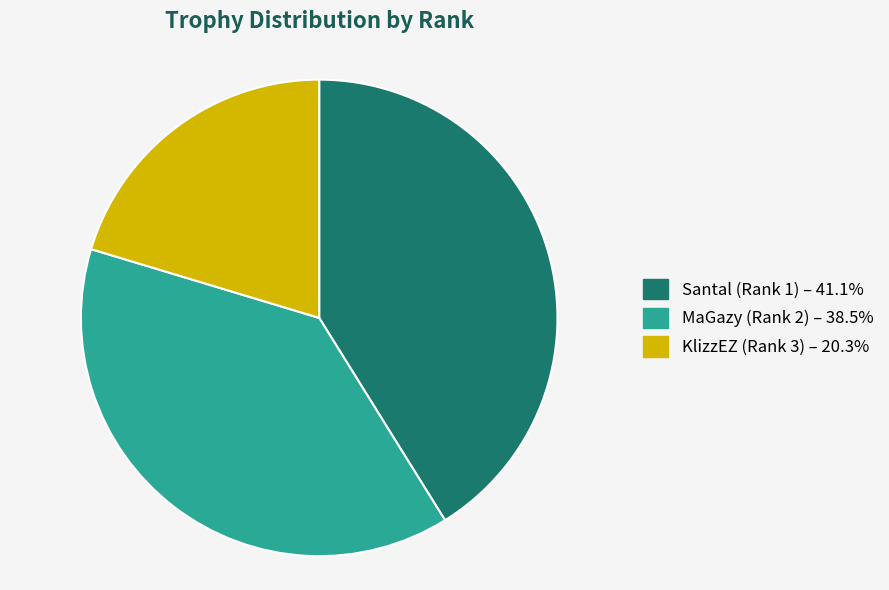

Does any single category account for the majority?

No